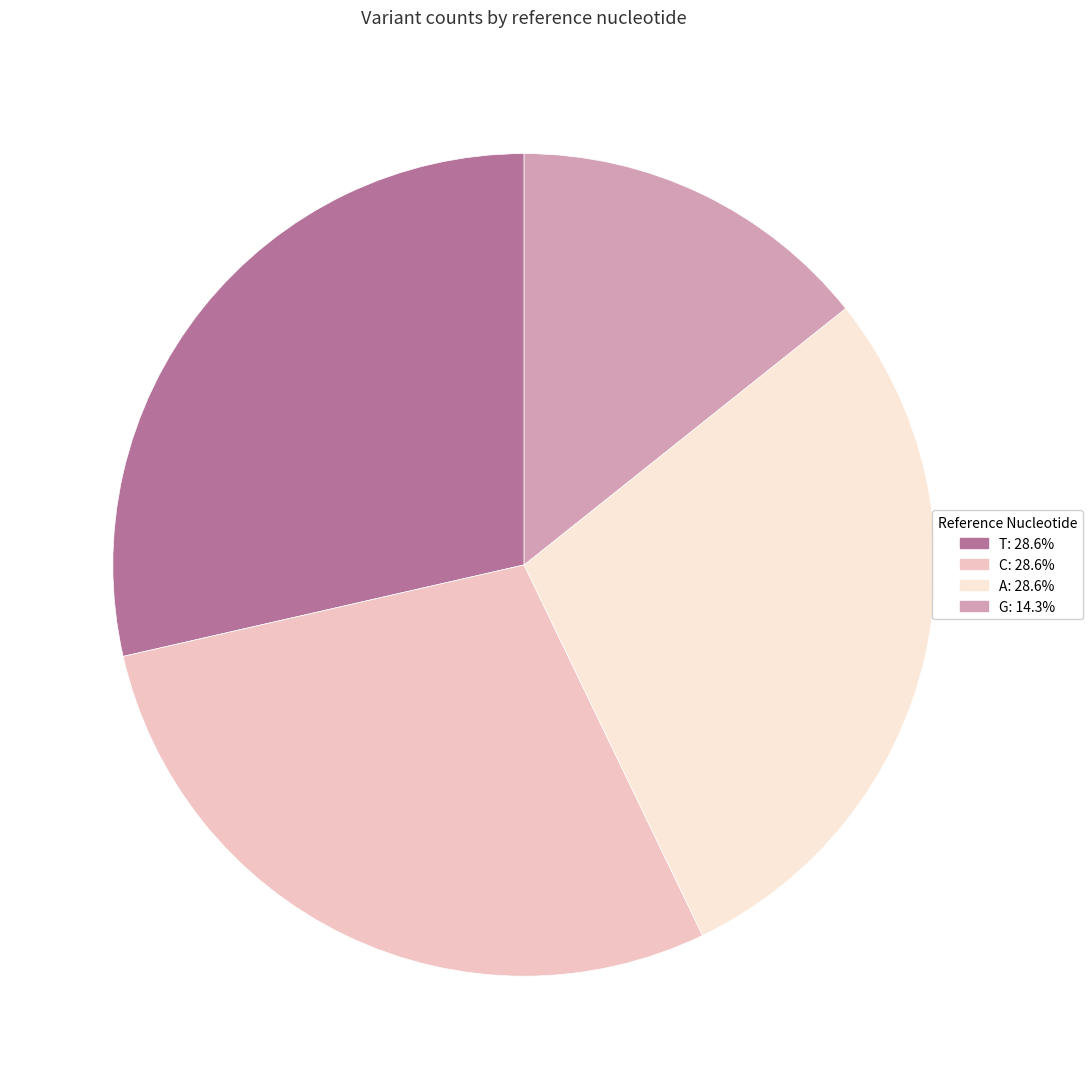

Is it true that A is 29% of the pie?

True